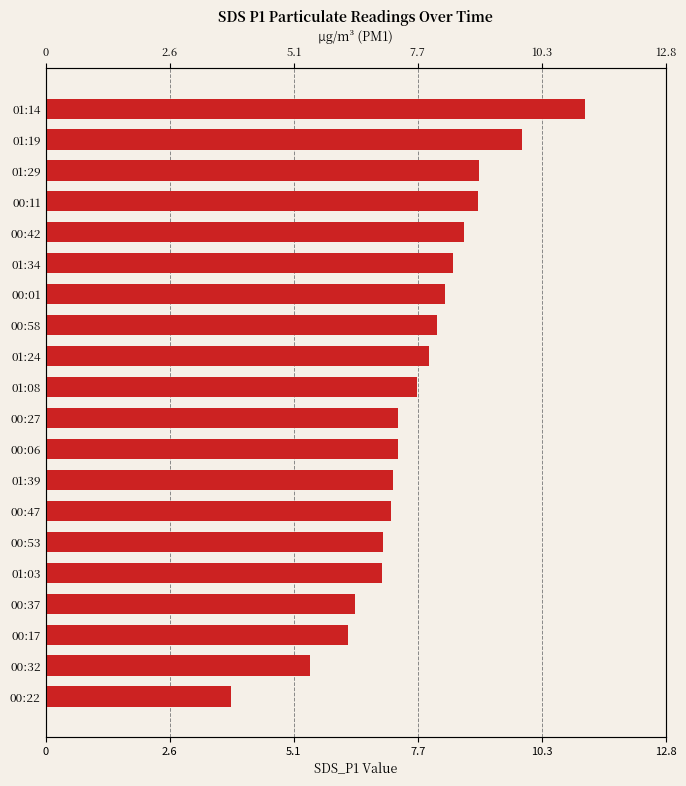

What is the greatest value displayed?

11.2